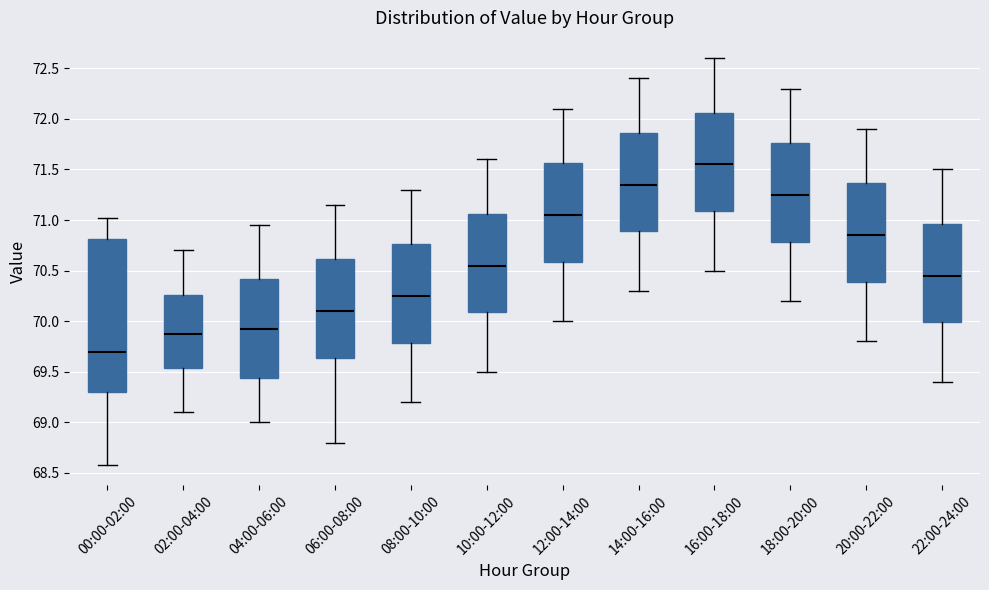

Comparing the boxes themselves (not the whiskers), which one is the tallest?

00:00-02:00